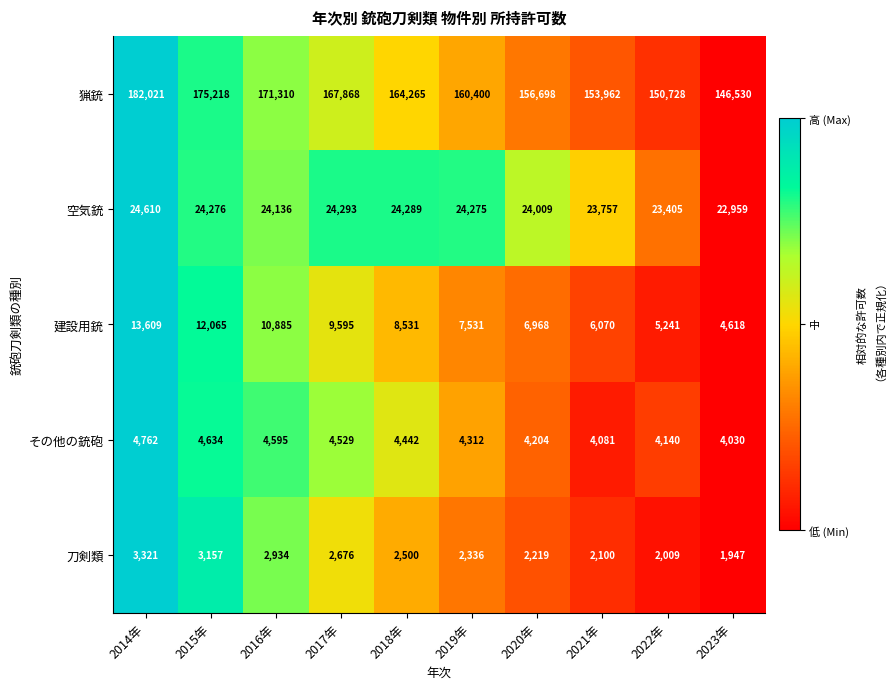

True or false: その他の銃砲 has a value of 6562 at 2022年.

False